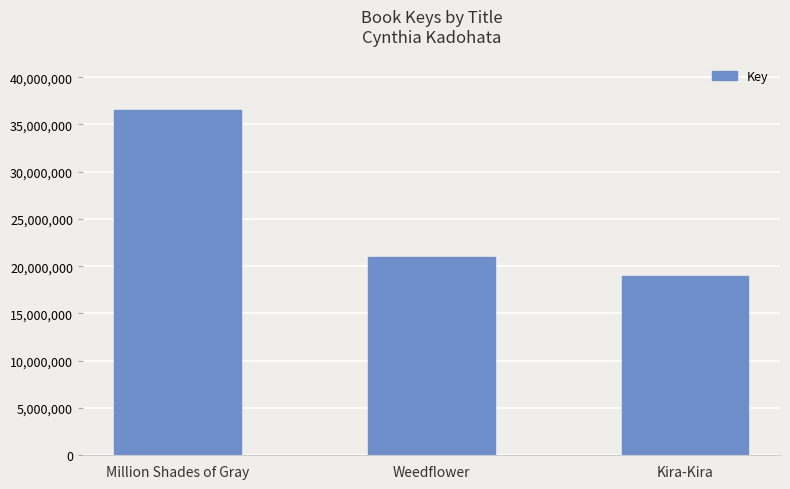

Is it true that the value at Weedflower is 37609854?

False